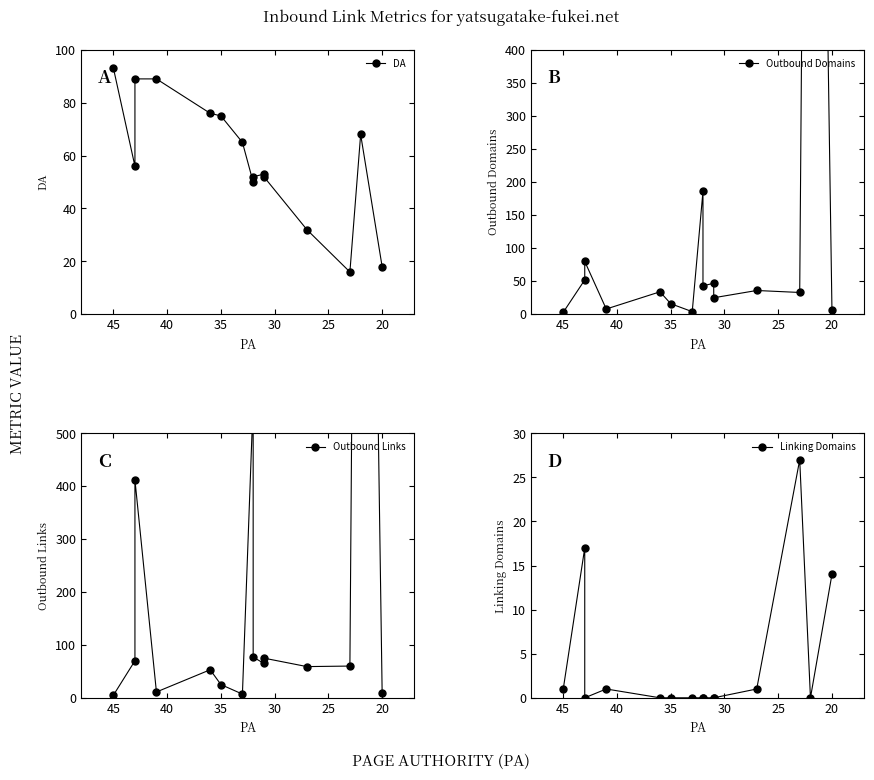

Is this an area chart (filled region under the line)?

No